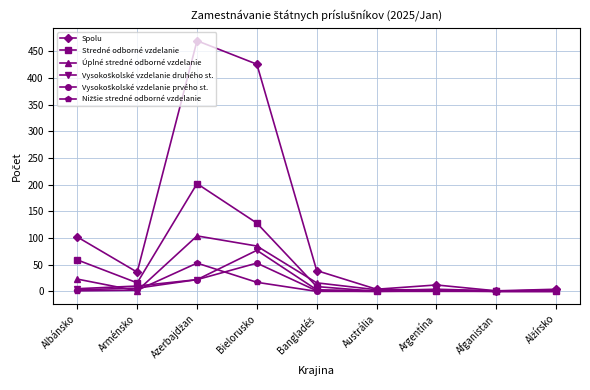

Which series has the largest range (max minus min)?

Spolu